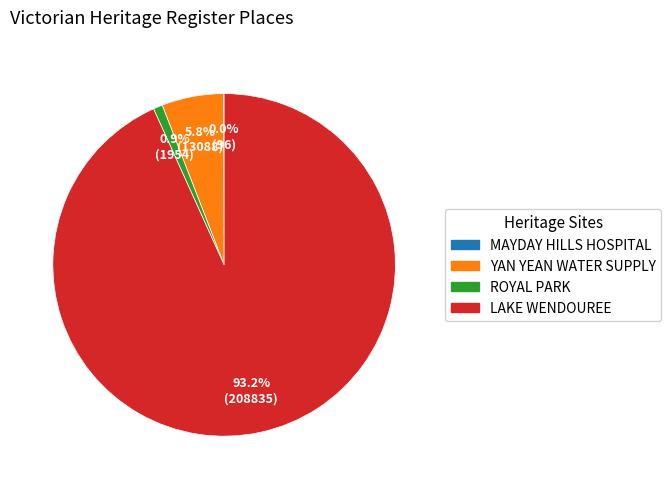

Is there any slice that represents more than half of the pie?

Yes